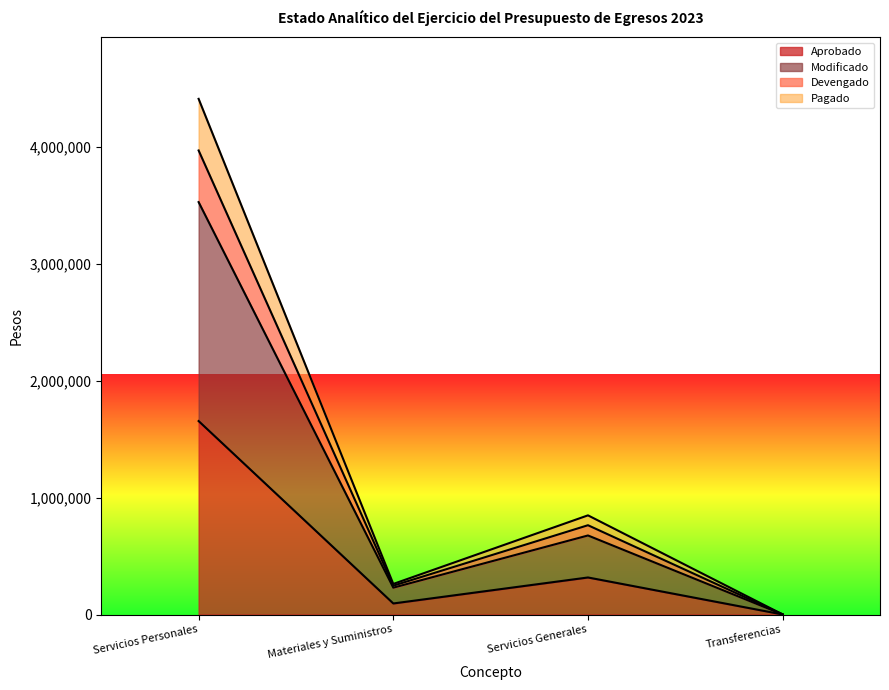

Where is Aprobado nearest to the value 827876?

Servicios Generales